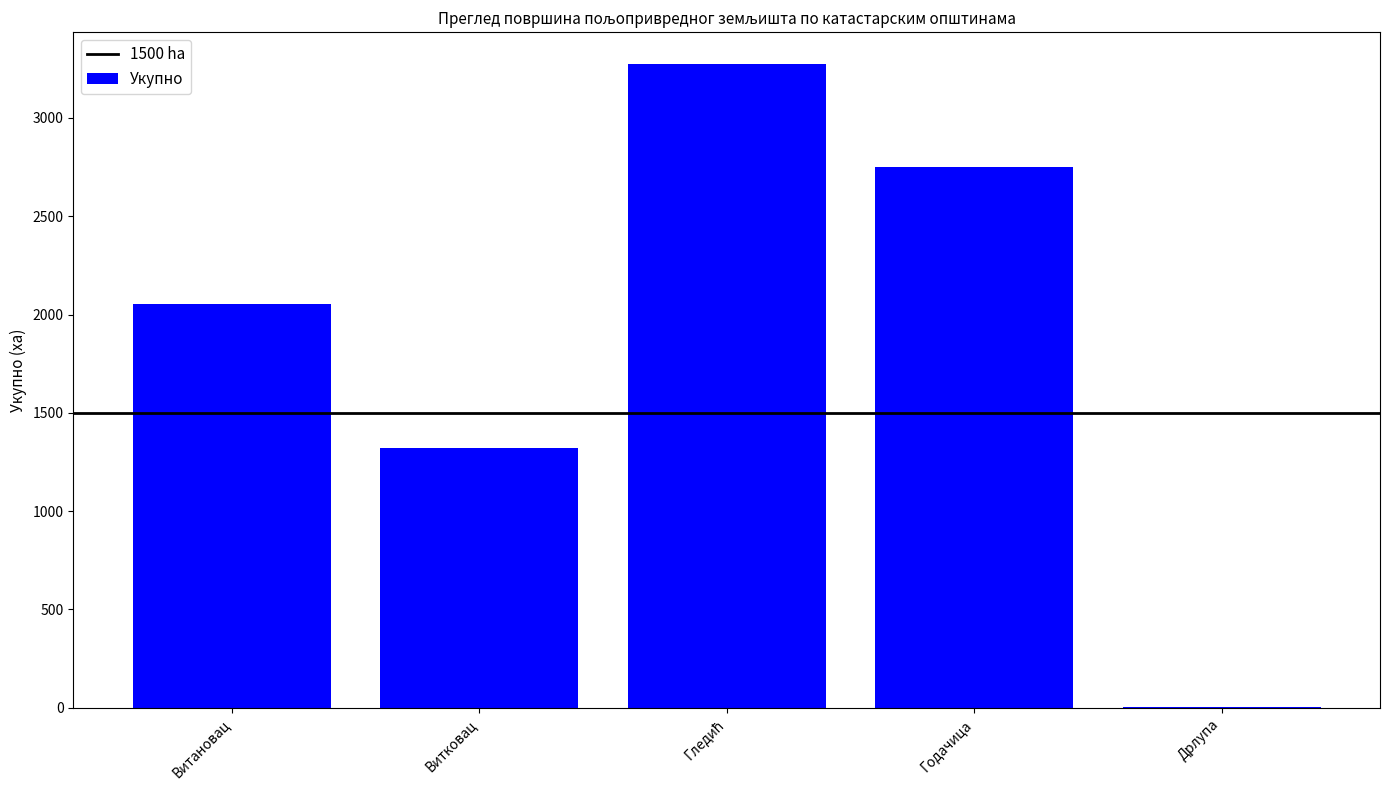

Where does the data first go above 2052?

Витановац